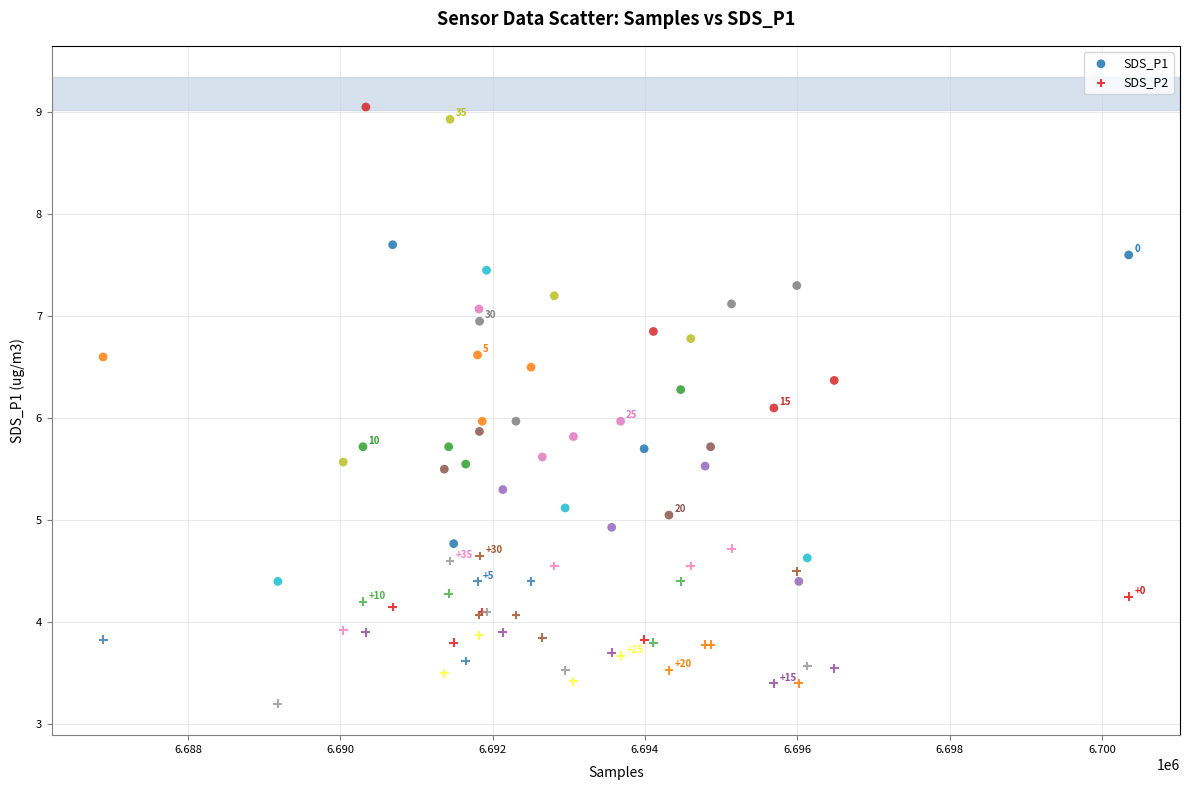

Which series has the widest spread of Y values?

SDS_P1